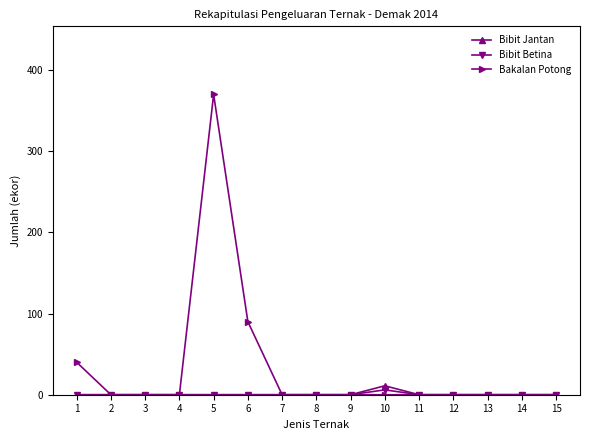

True or false: Bakalan Potong has a value of 187 at 11.

False